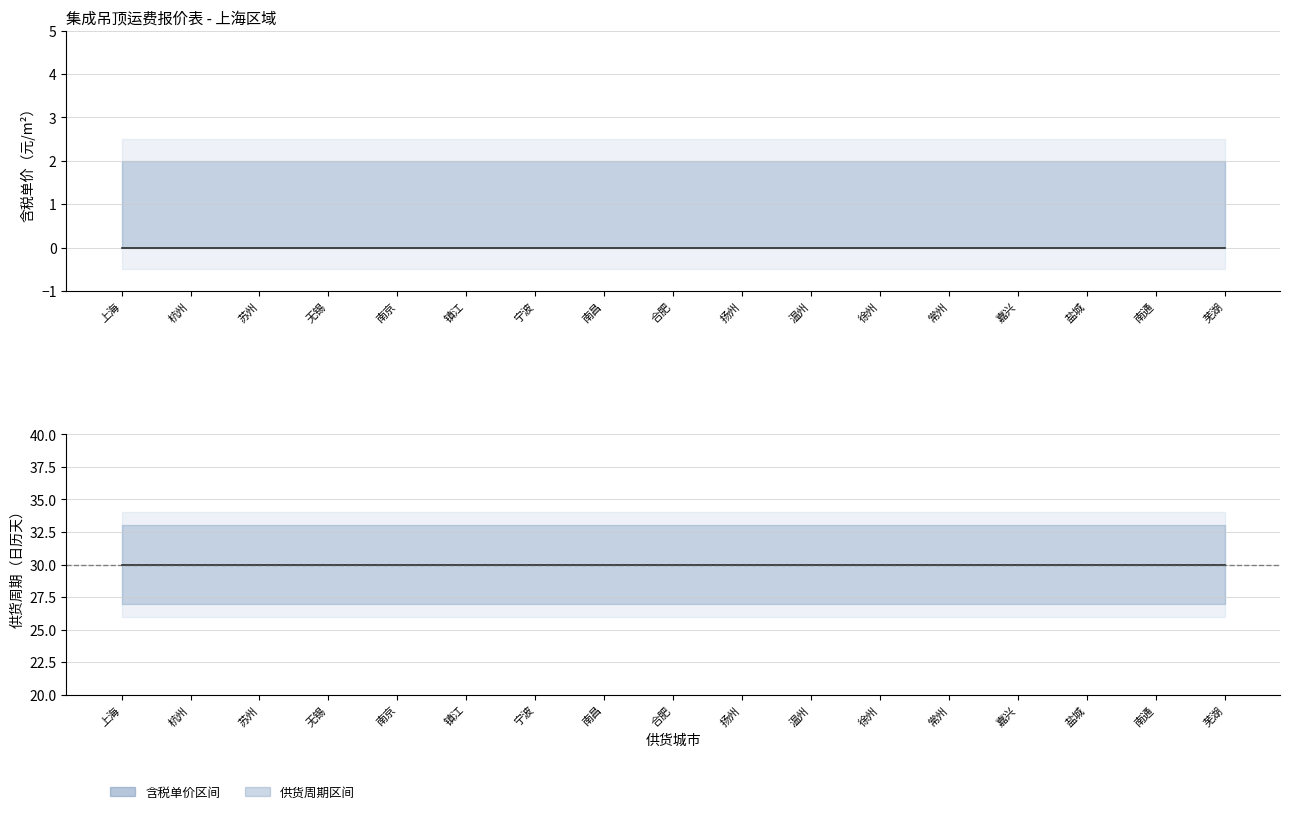

Is it true that 供货周期 equals 10 at 芜湖?

False